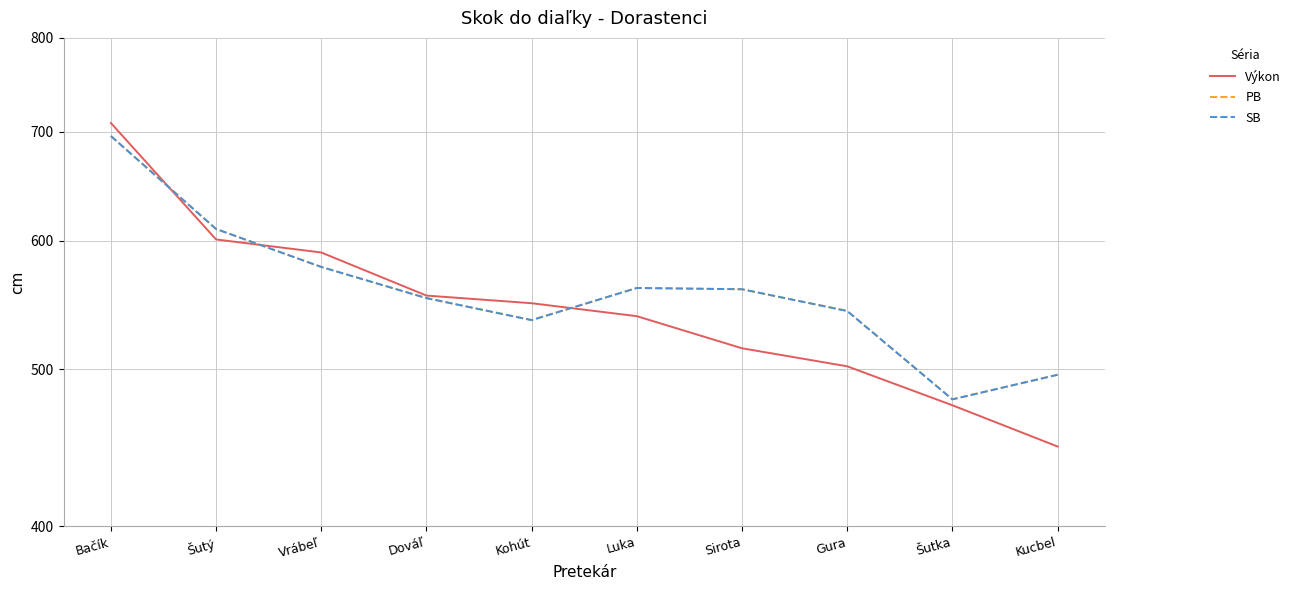

What is the value of the SB point at the 2nd from the left?

610